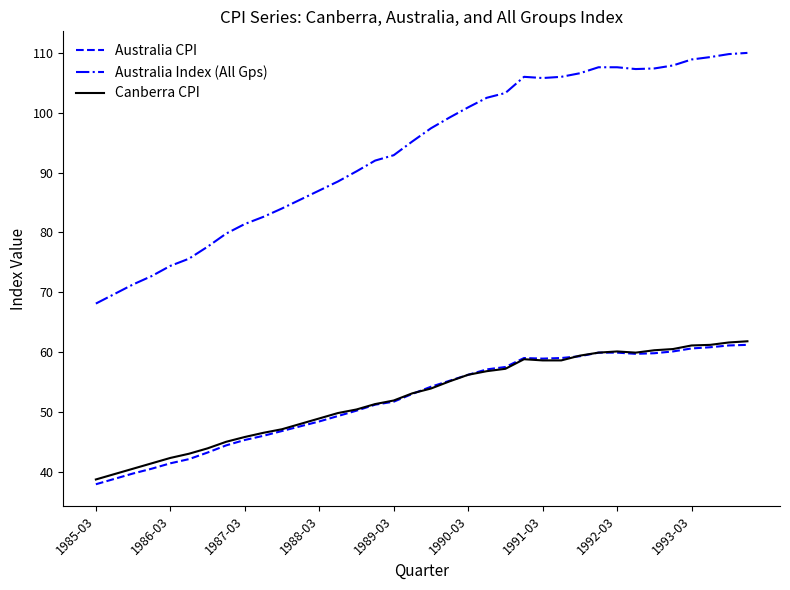

What is the difference between the maximum and second lowest values in the Australia CPI series?

22.4